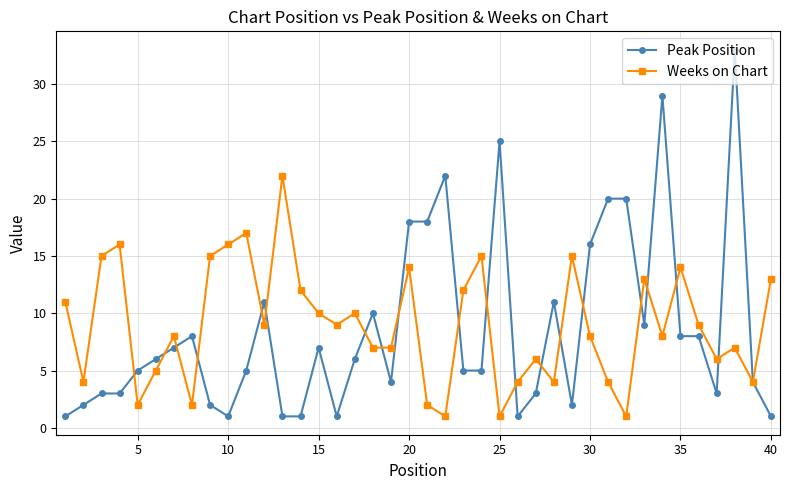

What is the value of the Peak Position point at the 26th from the left?

1